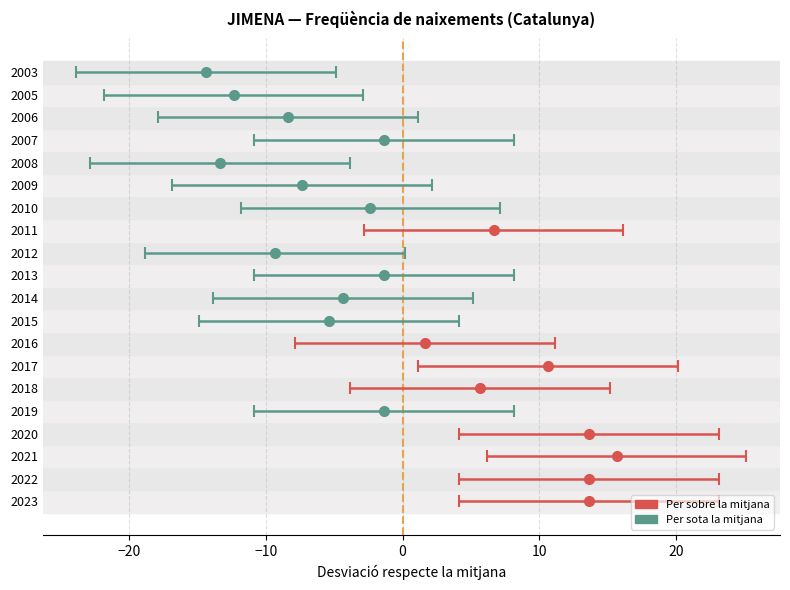

How many categories are shown in the chart?

20